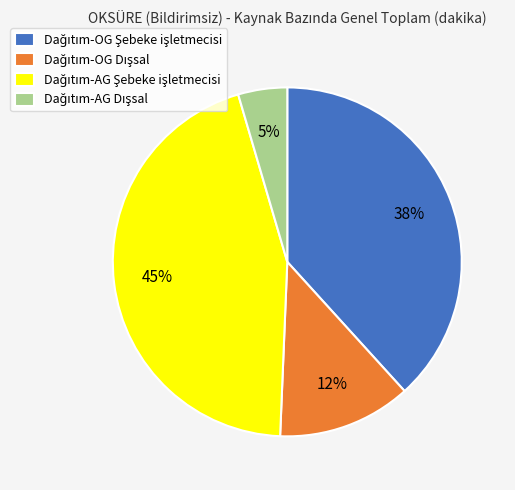

To the nearest percent, what is the difference between the largest and smallest slice percentages?

40%